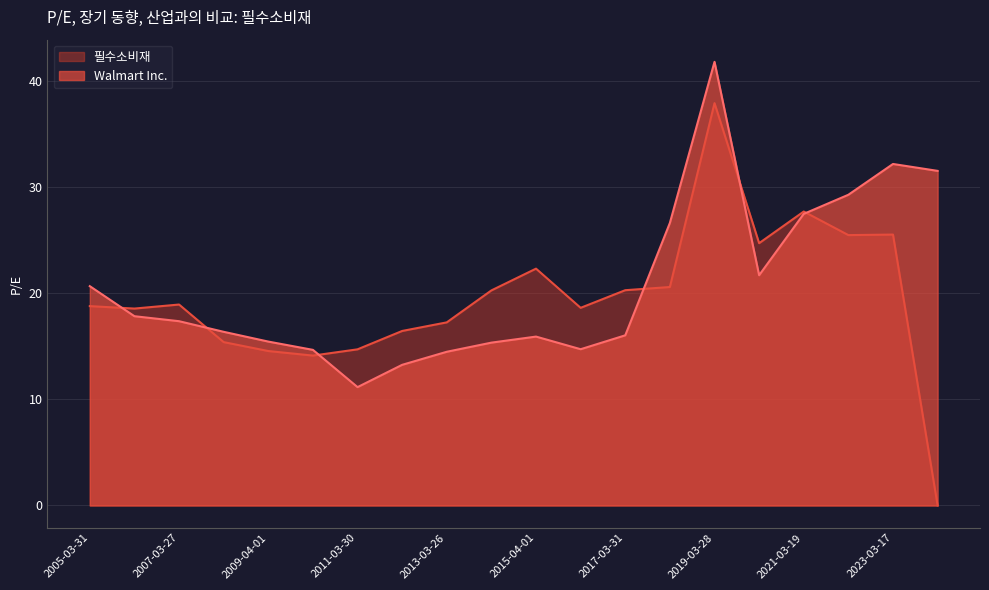

Is the value of Walmart Inc. at 2007-03-27 greater than the value of 필수소비재 at 2009-04-01?

Yes